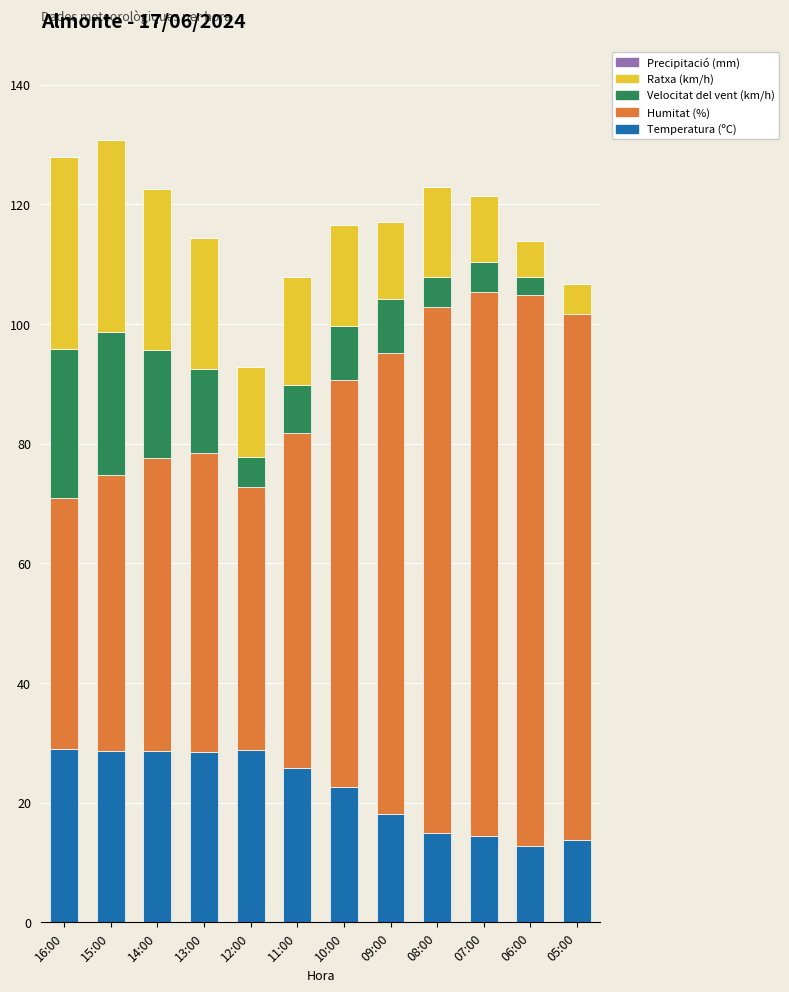

What is the average value of the Temperatura (ºC) series?

22.1